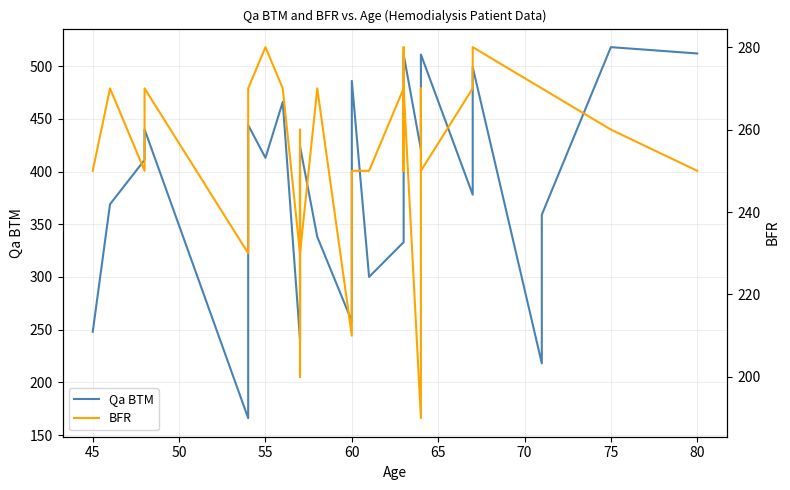

What is the difference between the maximum and second lowest values in the BFR series?

80